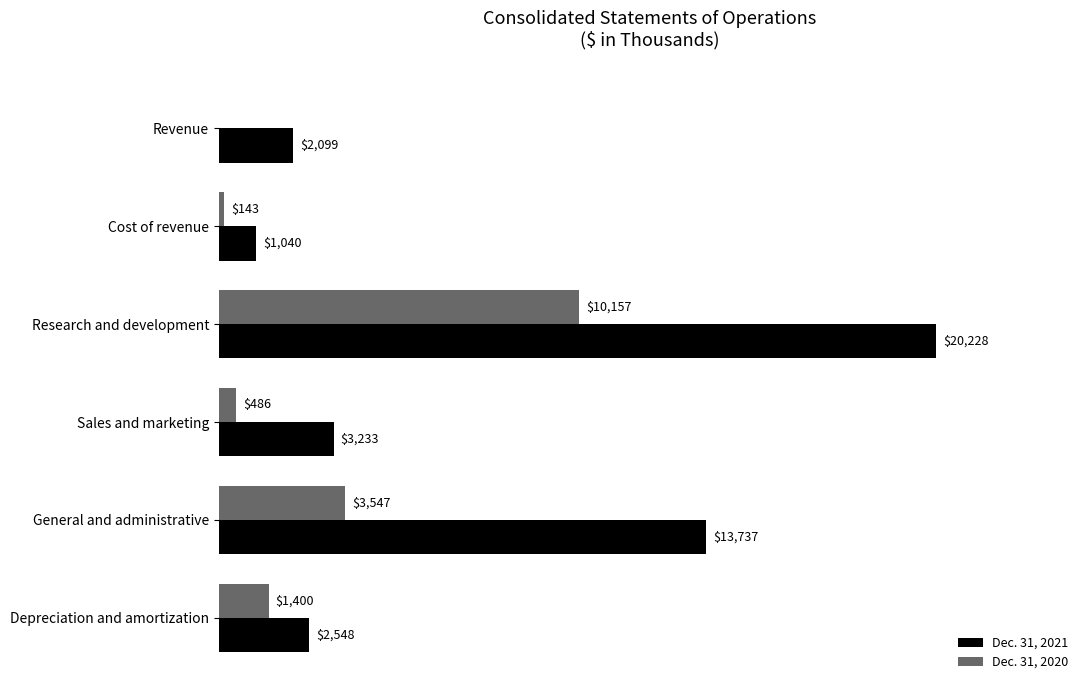

Which series has the largest total across all categories?

Dec. 31, 2021